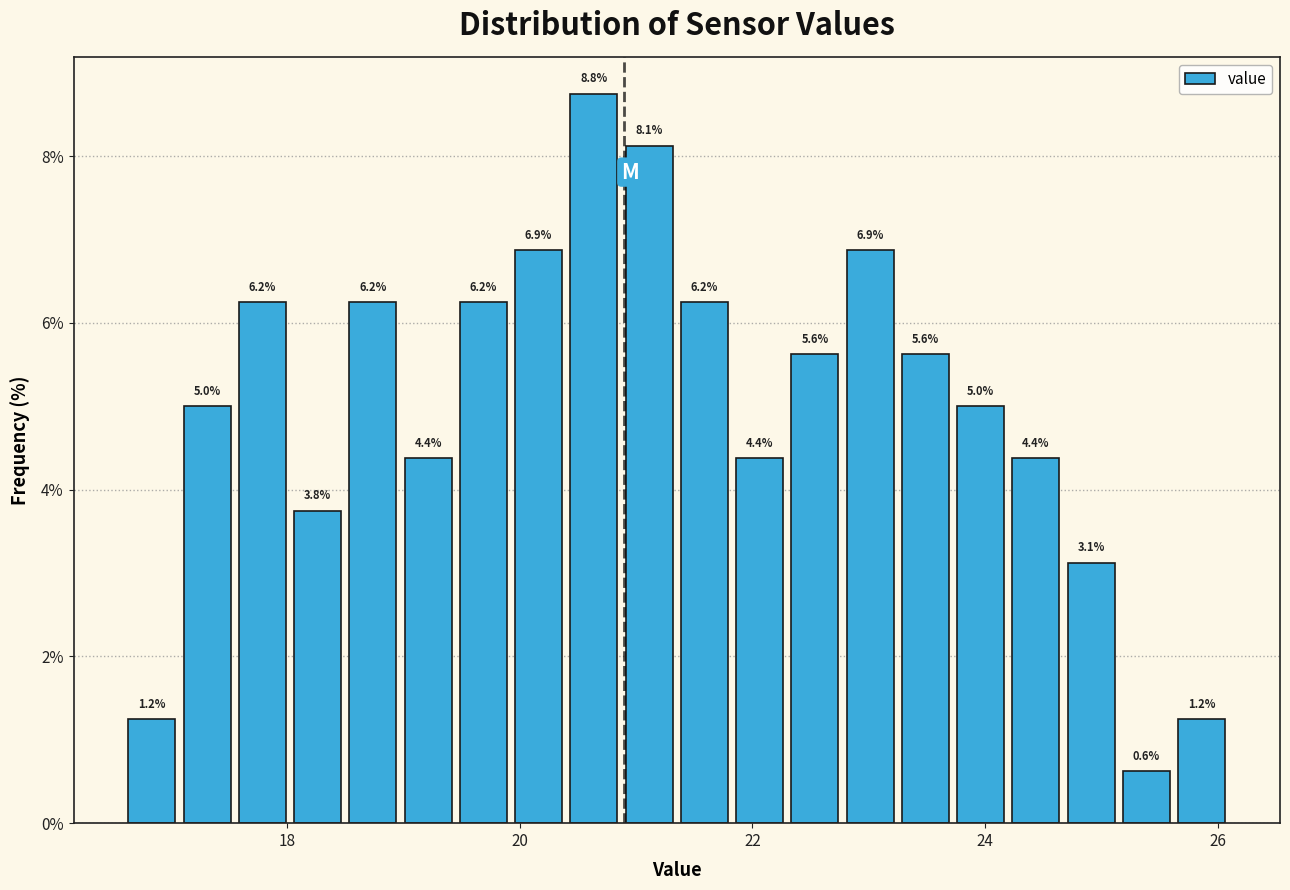

Read against the x-axis, roughly where is the centre of the tallest bar?

20.6